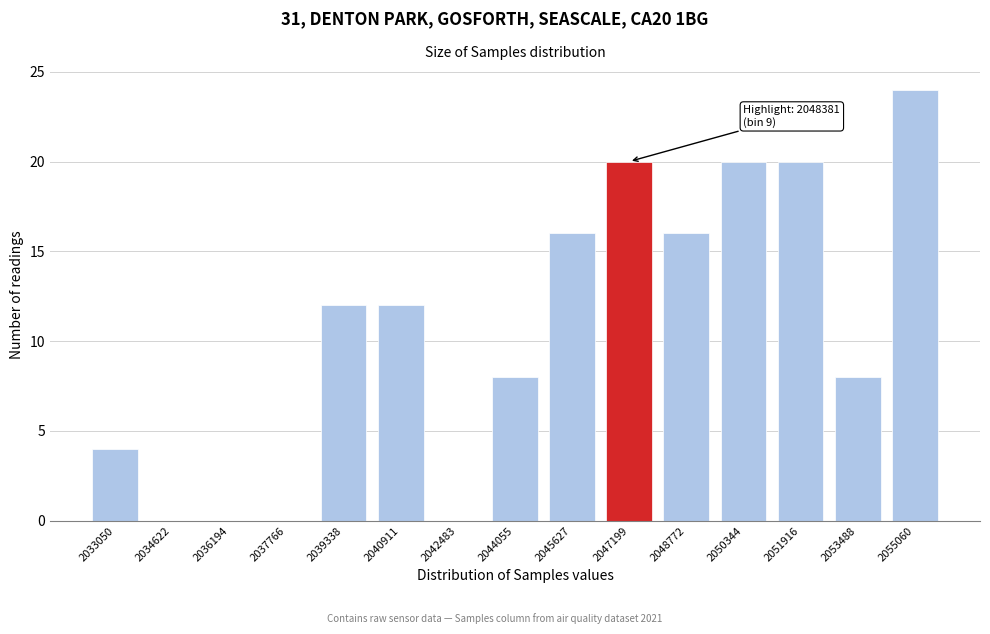

Reading left to right, transcribe all the data shown in this chart.

2033050=4	2034622=0	2036194=0	2037766=0	2039338=12	2040911=12	2042483=0	2044055=8	2045627=16	2047199=20	2048772=16	2050344=20	2051916=20	2053488=8	2055060=24